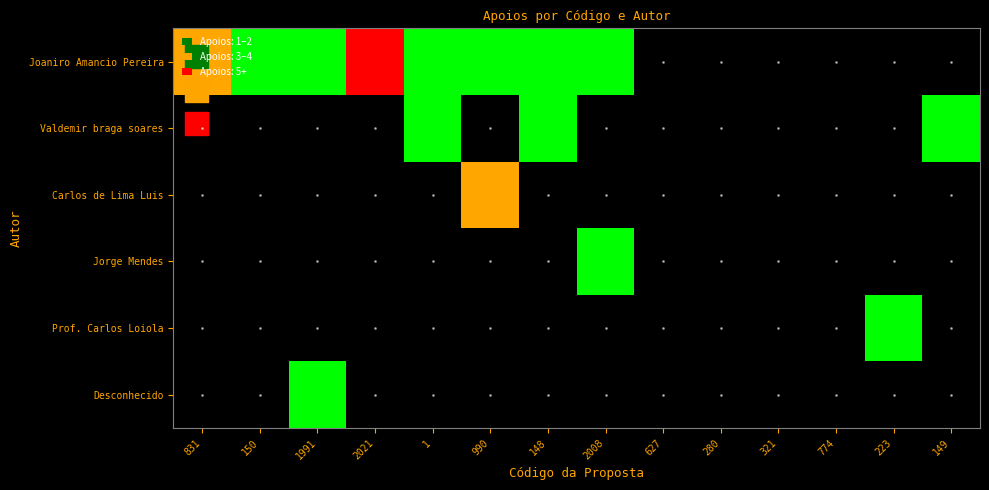

At 223, list the series in order from largest to smallest.

Prof. Carlos Loiola, Joaniro Amancio Pereira, Valdemir braga soares, Carlos de Lima Luis, Jorge Mendes, Desconhecido